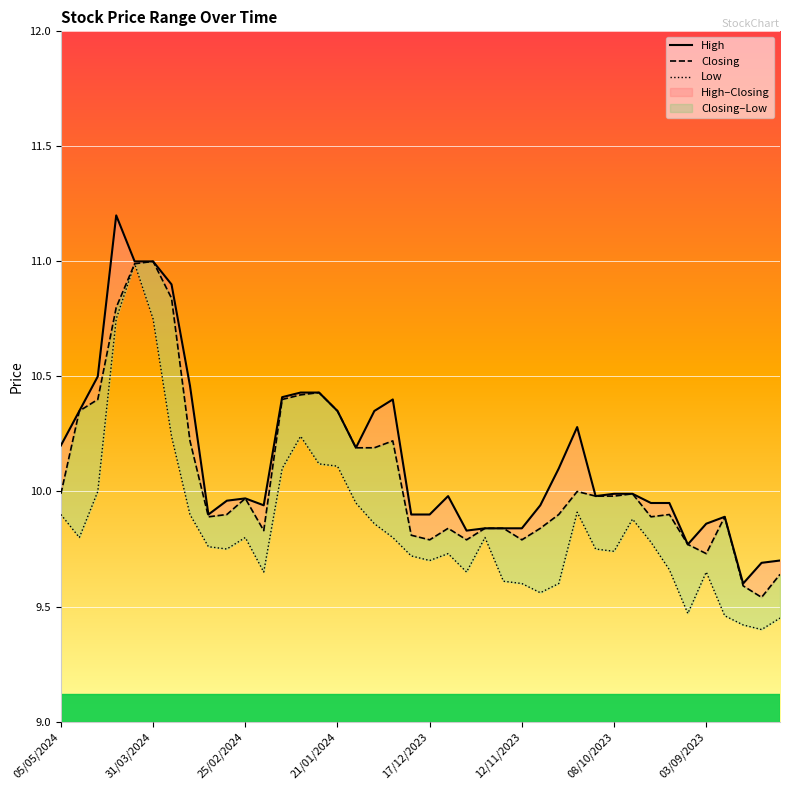

The value of Low at 11/02/2024 is 10.1. True or false?

True